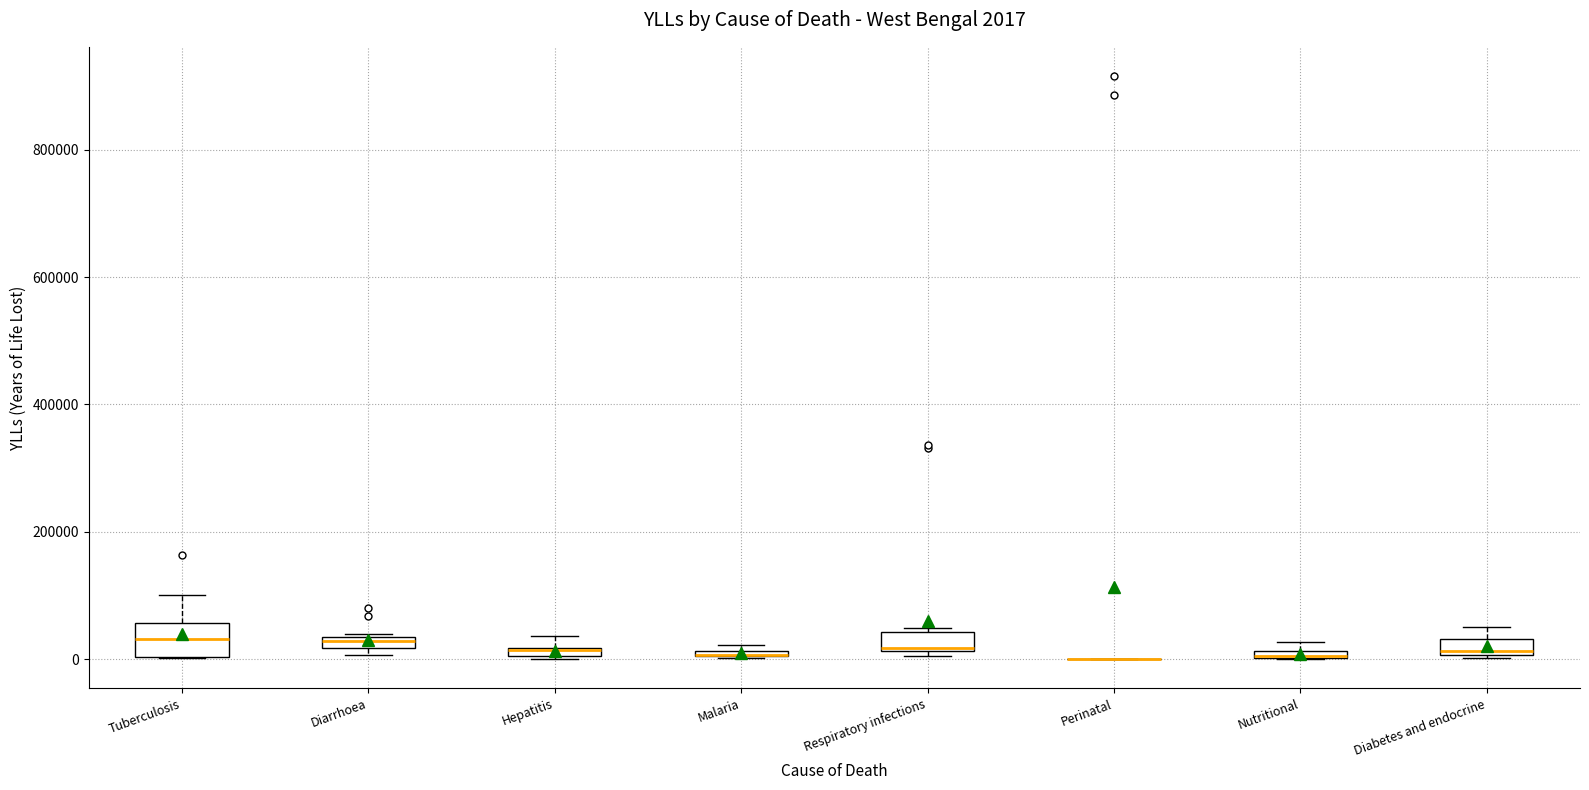

Which box is the tallest, from its lower edge to its upper edge?

Tuberculosis